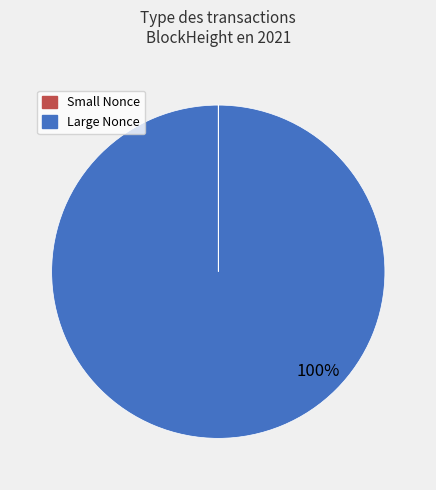

Is there a majority slice in this chart?

Yes